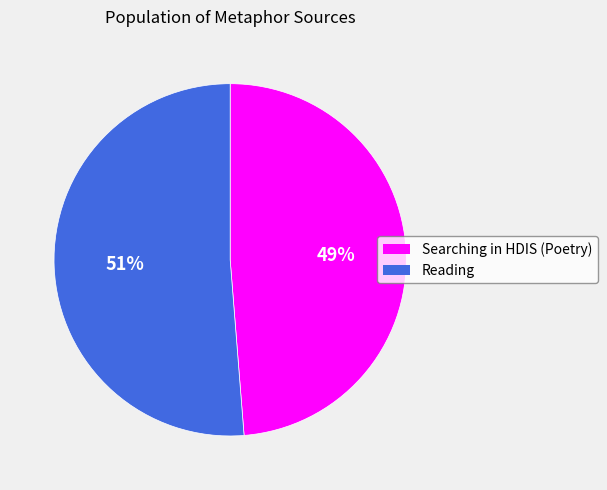

Is the sum of Searching in HDIS (Poetry) and Reading greater than half?

Yes